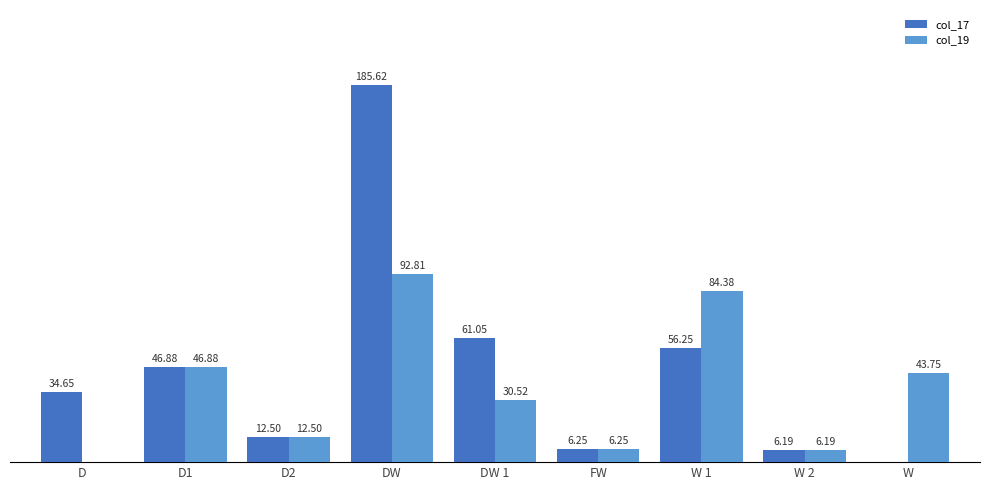

At which label does col_17 first exceed 34?

D